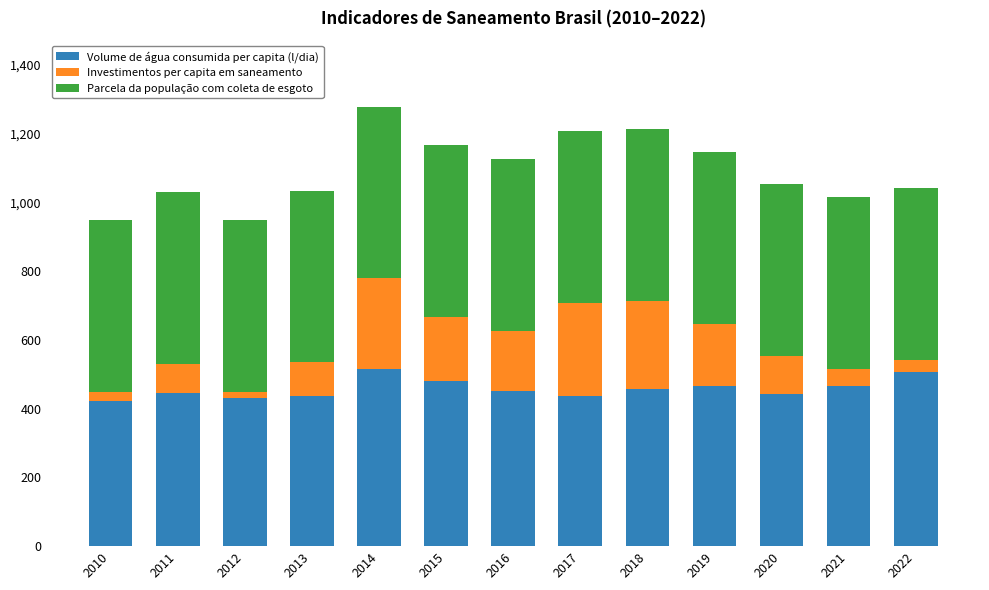

How many bars are there in total?

13